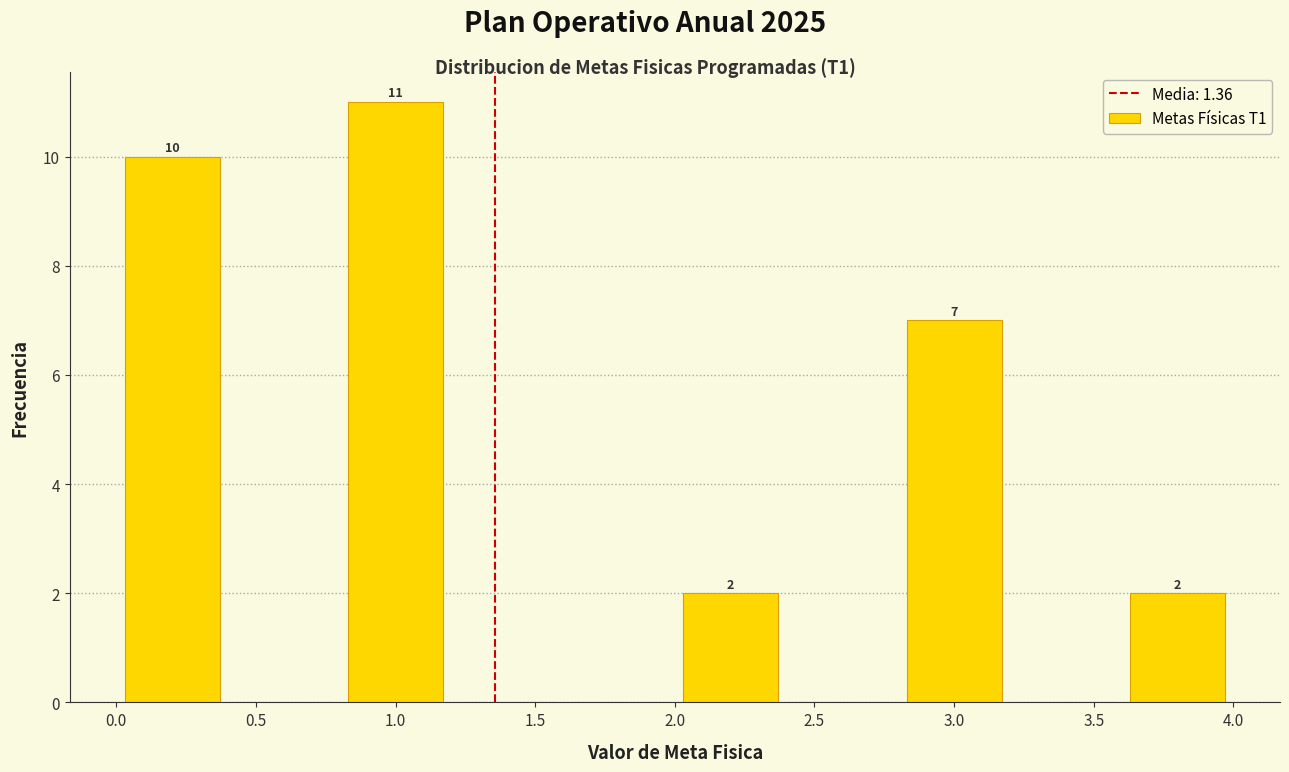

Which range on the x-axis has the tallest bar?

0.8 to 1.2